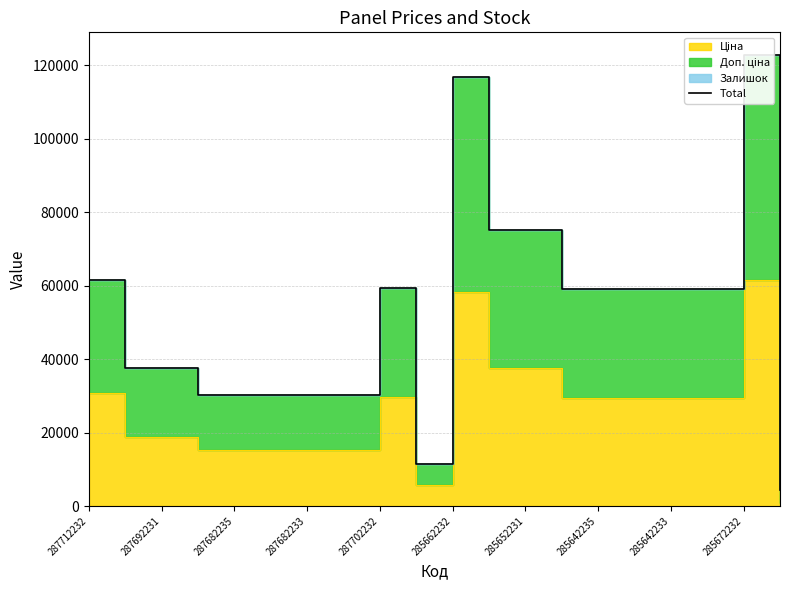

What is the sum of all values?

1048295.1